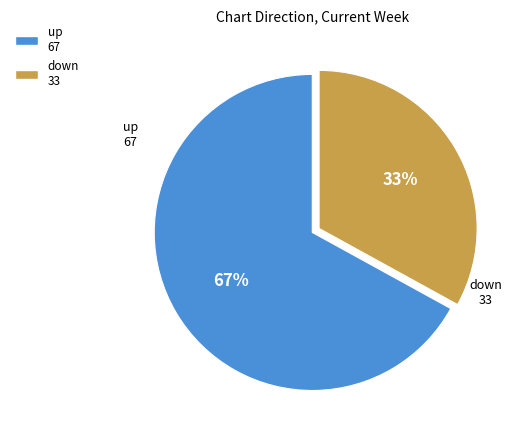

Which slice is the largest?

up